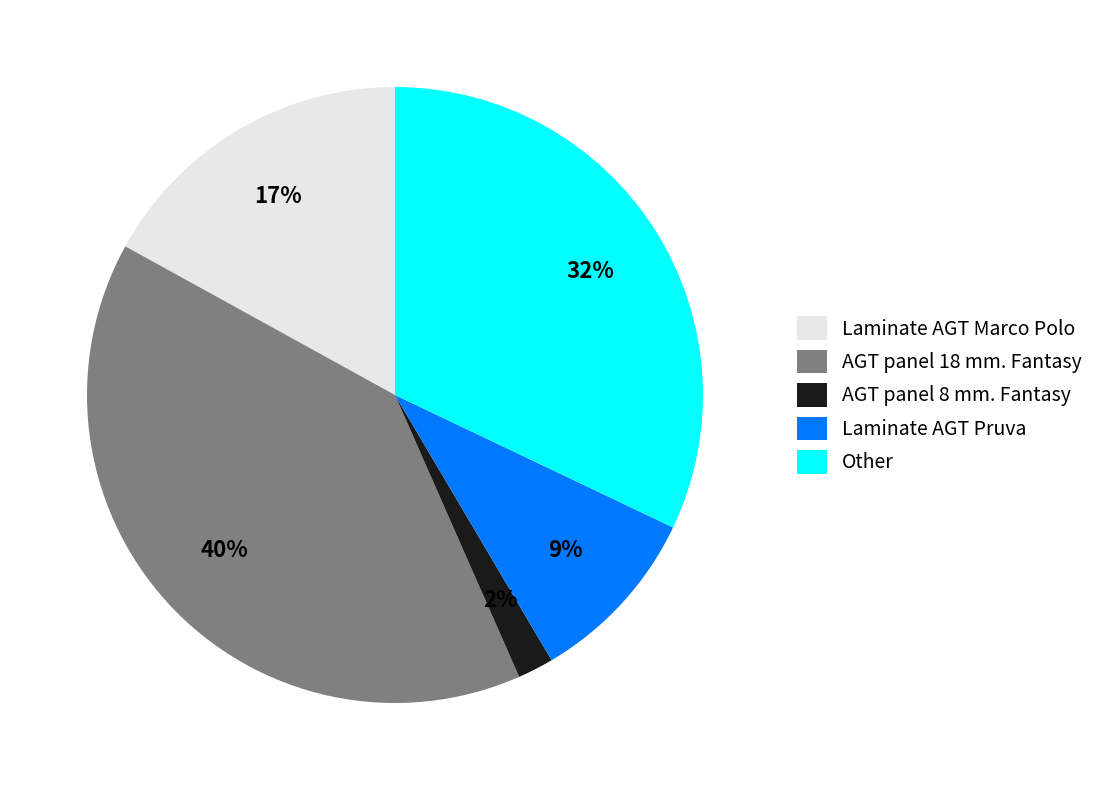

To the nearest percent, what is the combined percentage of AGT panel 8 mm. Fantasy and Laminate AGT Pruva?

11%